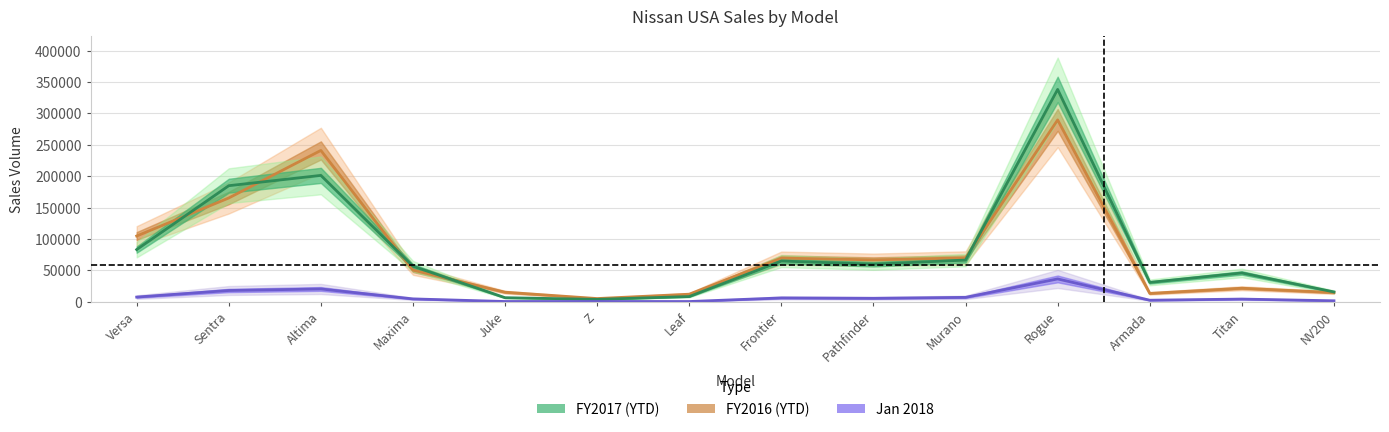

How many lines are shown in the chart?

3